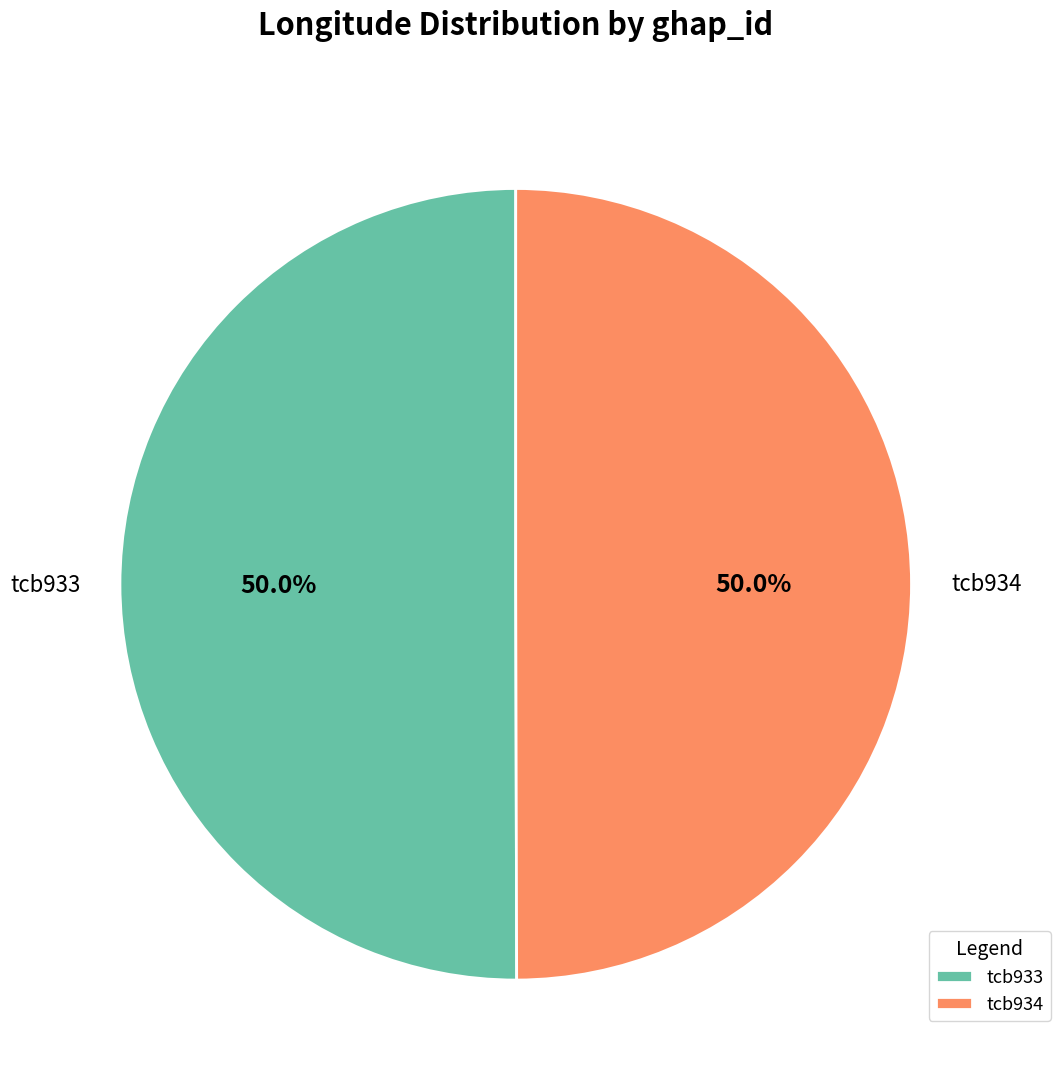

What portion of the pie excludes tcb934?

50.0%